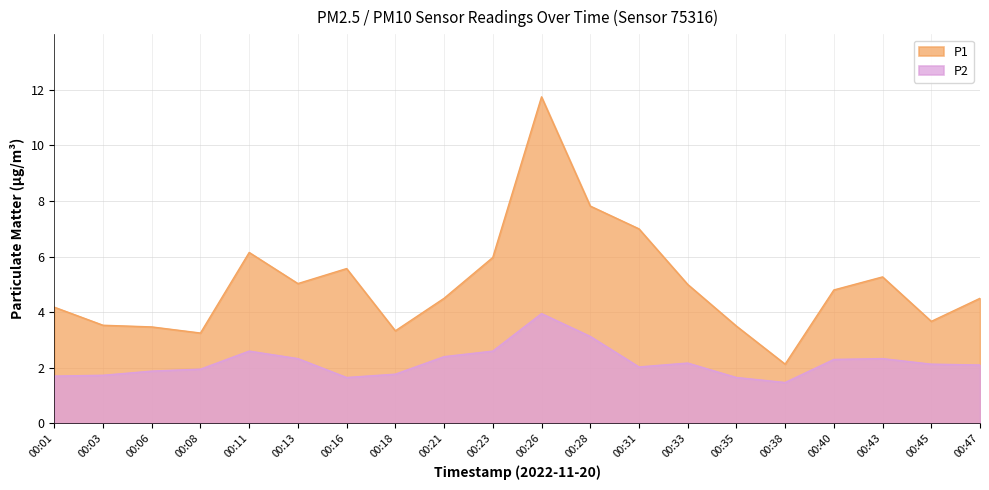

At which category is the sum across all series the highest?

00:26